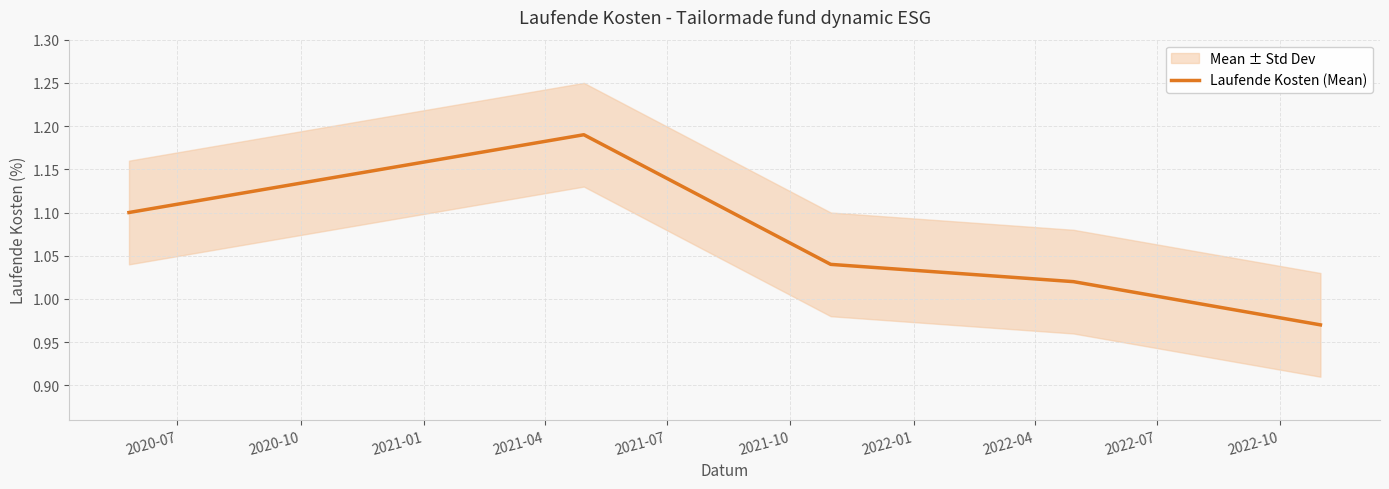

What is the smallest value displayed?

1.0